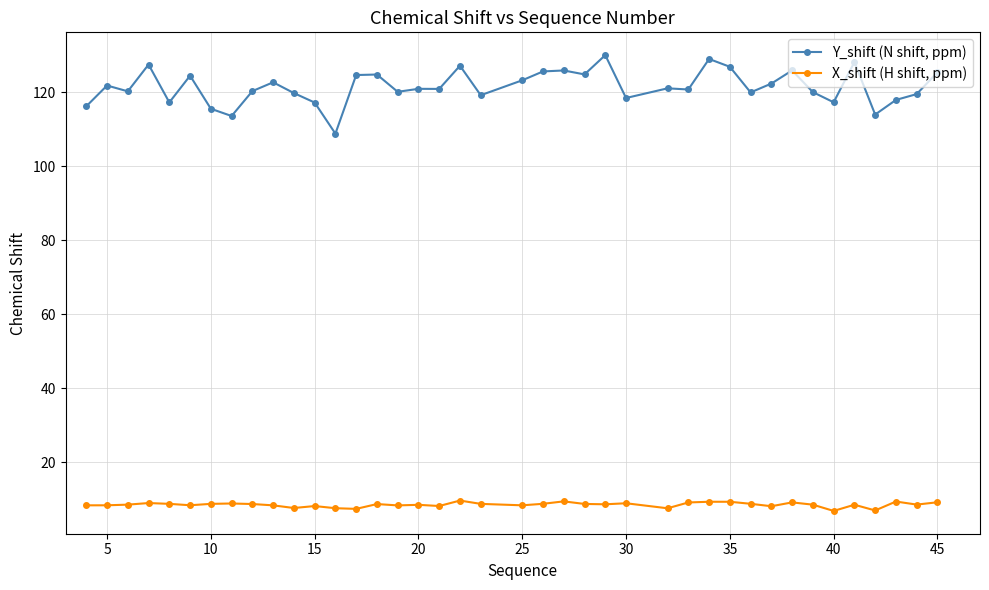

Rank the series by their average value, from highest to lowest.

Y_shift (N shift, ppm), X_shift (H shift, ppm)